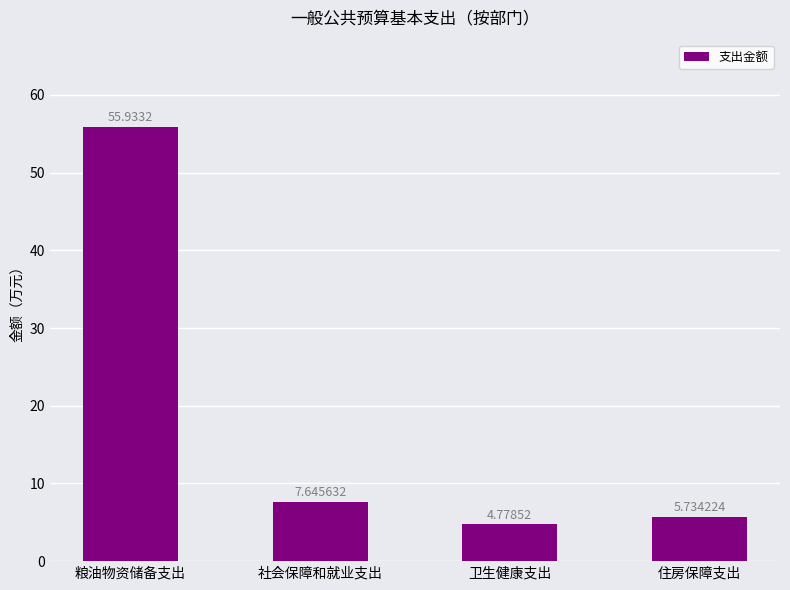

Rank the categories by value from lowest to highest.

卫生健康支出, 住房保障支出, 社会保障和就业支出, 粮油物资储备支出